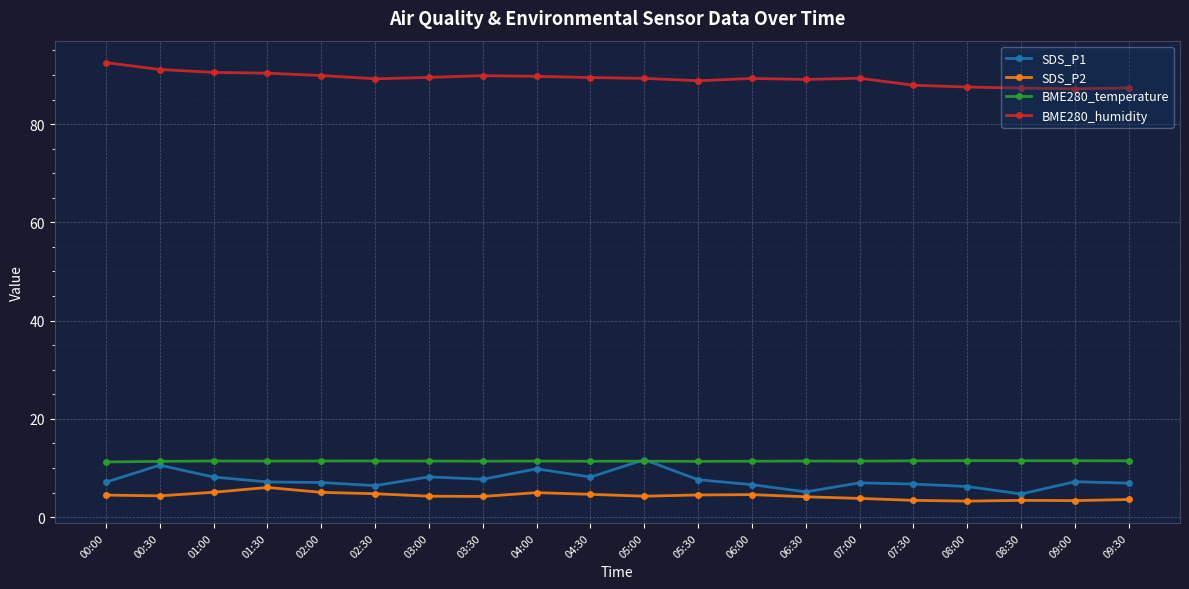

What is the difference between the second highest and second lowest values in the BME280_temperature series?

0.1